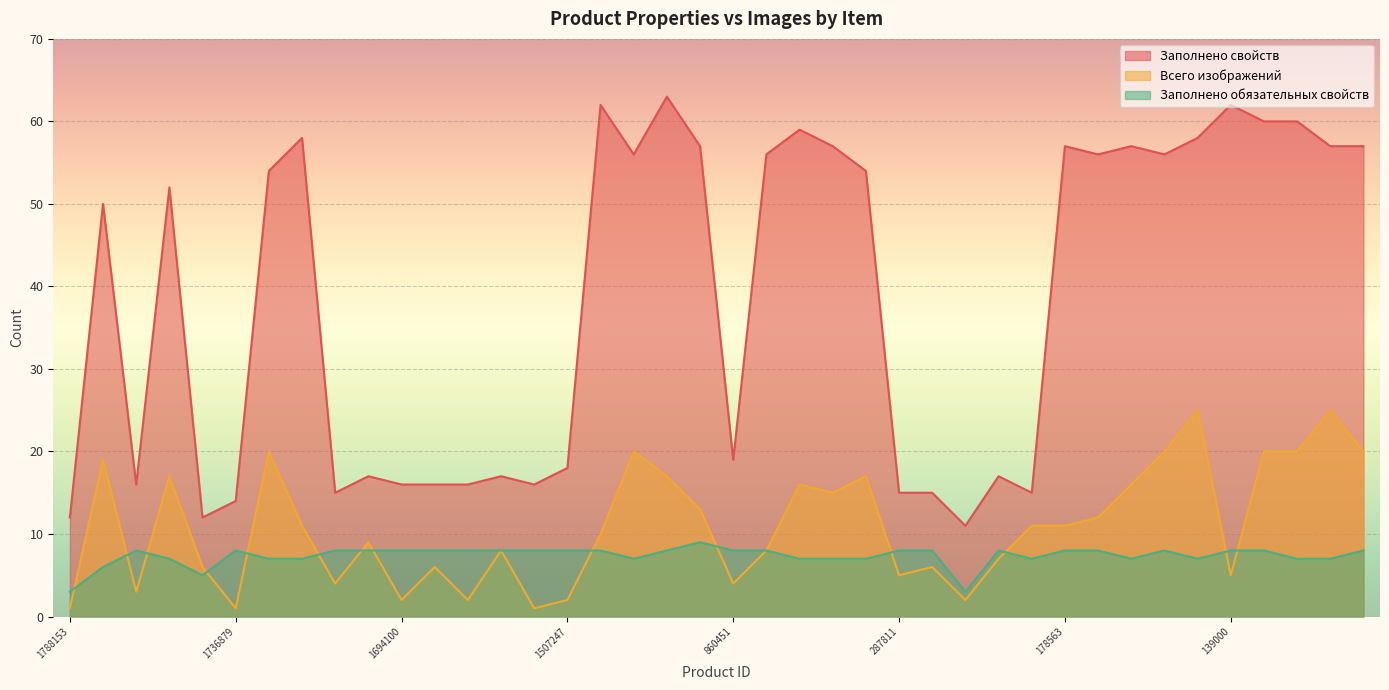

Which series has the largest range (max minus min)?

Заполнено свойств